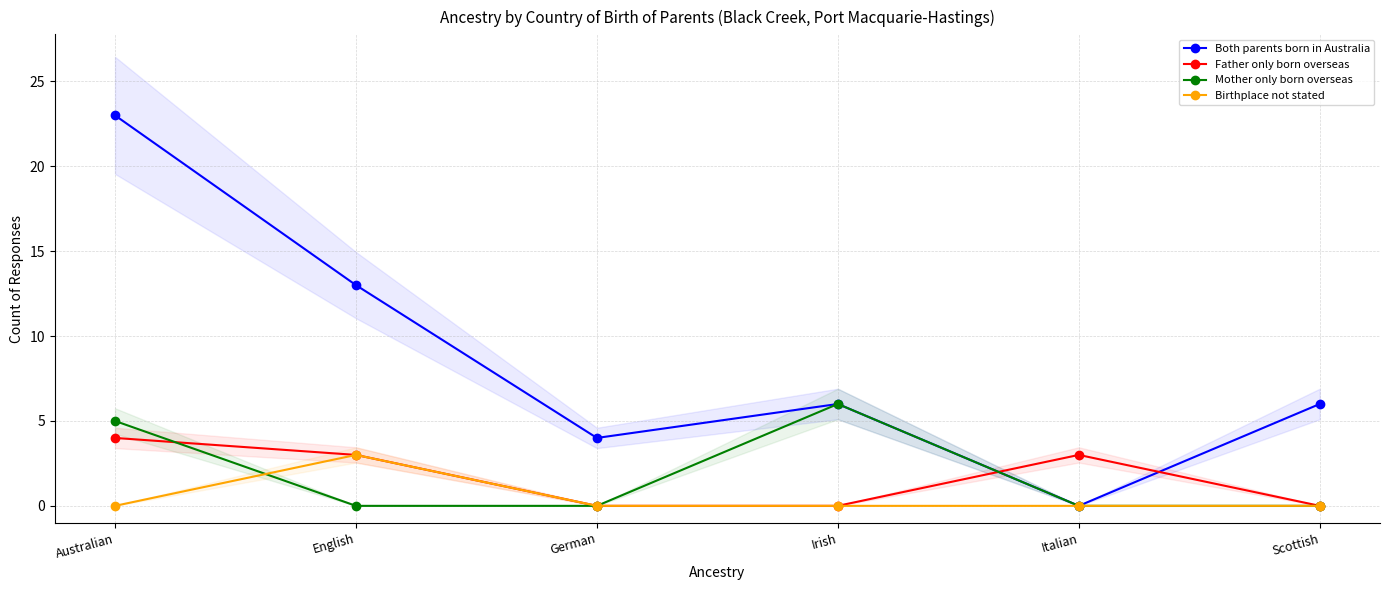

The value of Father only born overseas at English is 5. True or false?

False